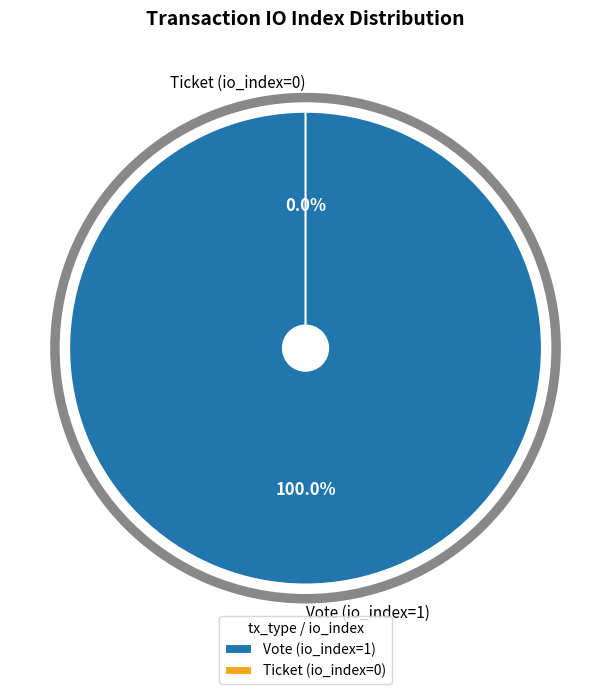

Count the number of slices in the pie.

2